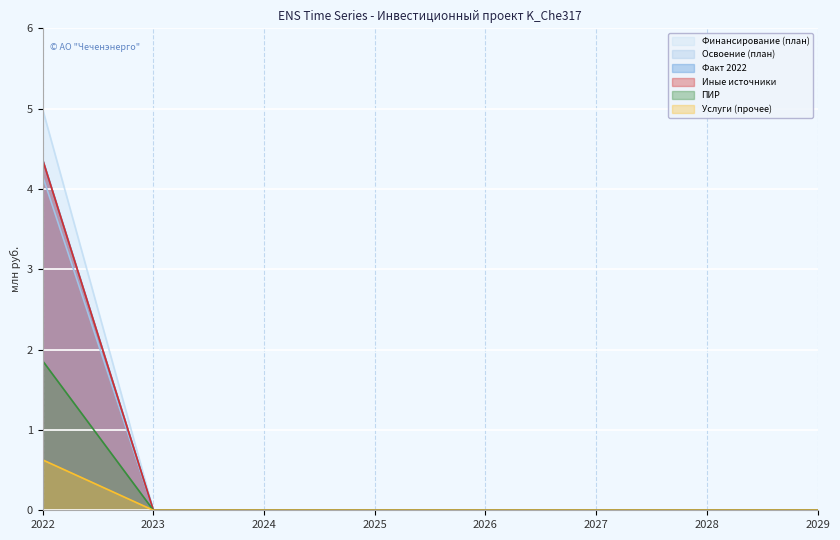

What is the average value of the Иные источники series?

0.2